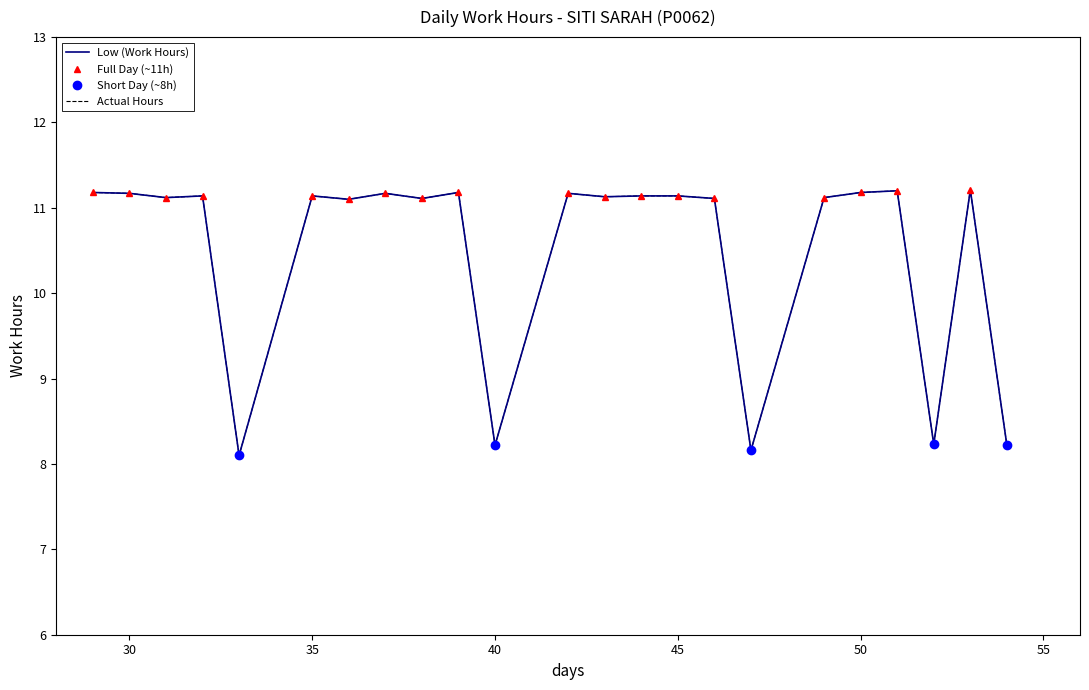

Does the chart have visible grid lines?

No